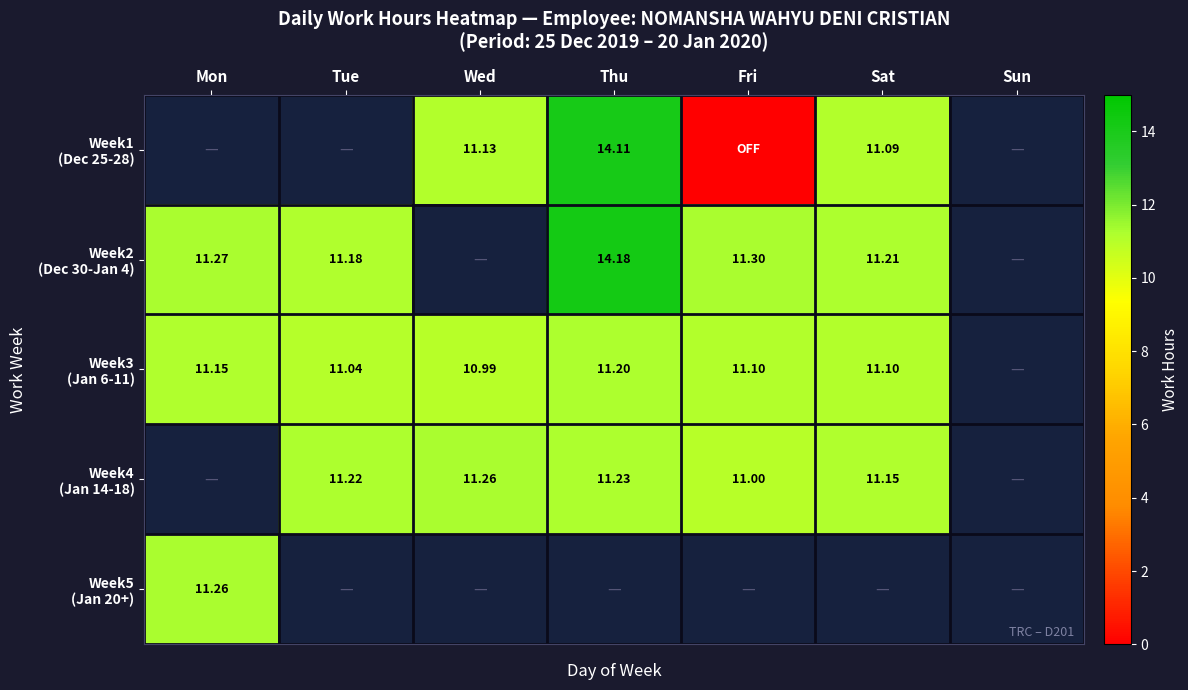

Between Sun and Wed, which is larger?

Wed